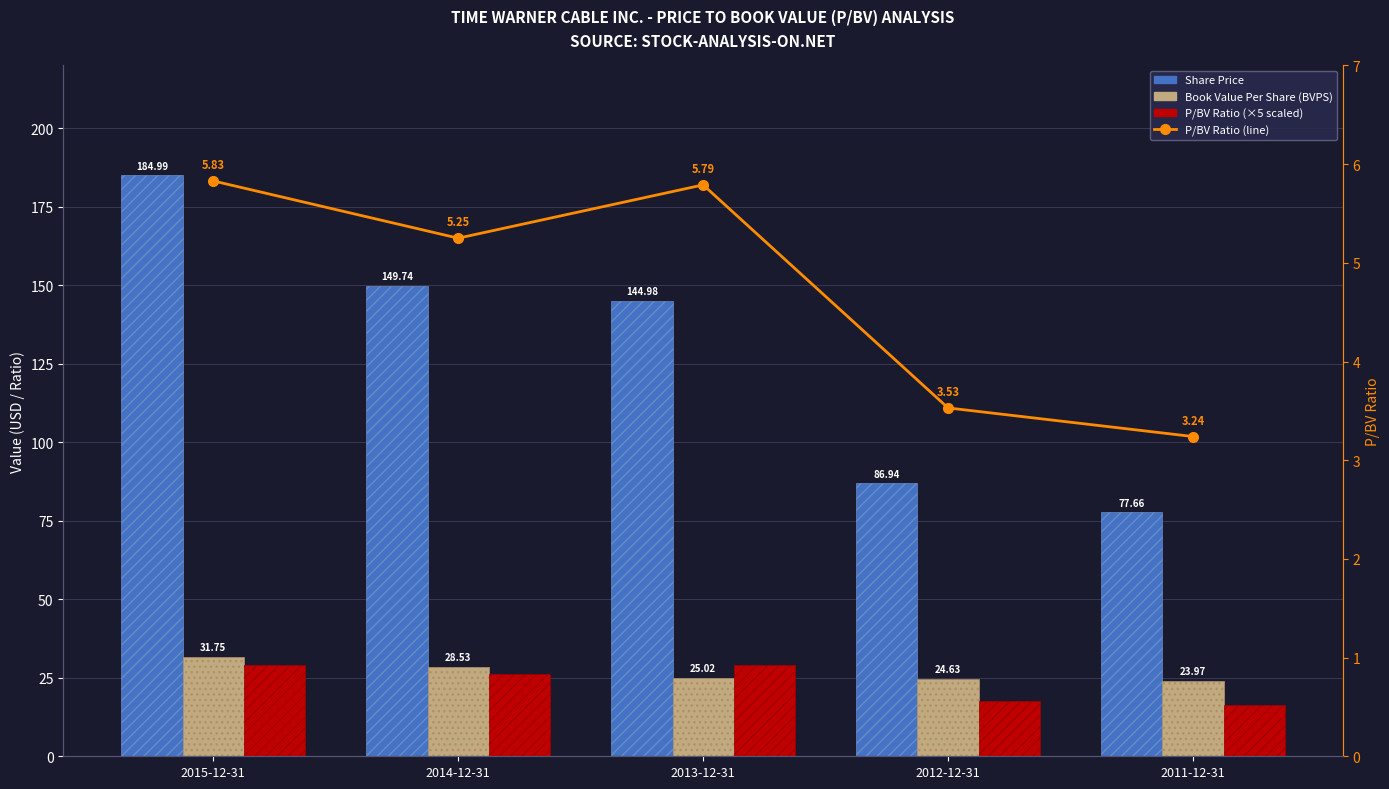

At which category is the sum across all series the highest?

2015-12-31